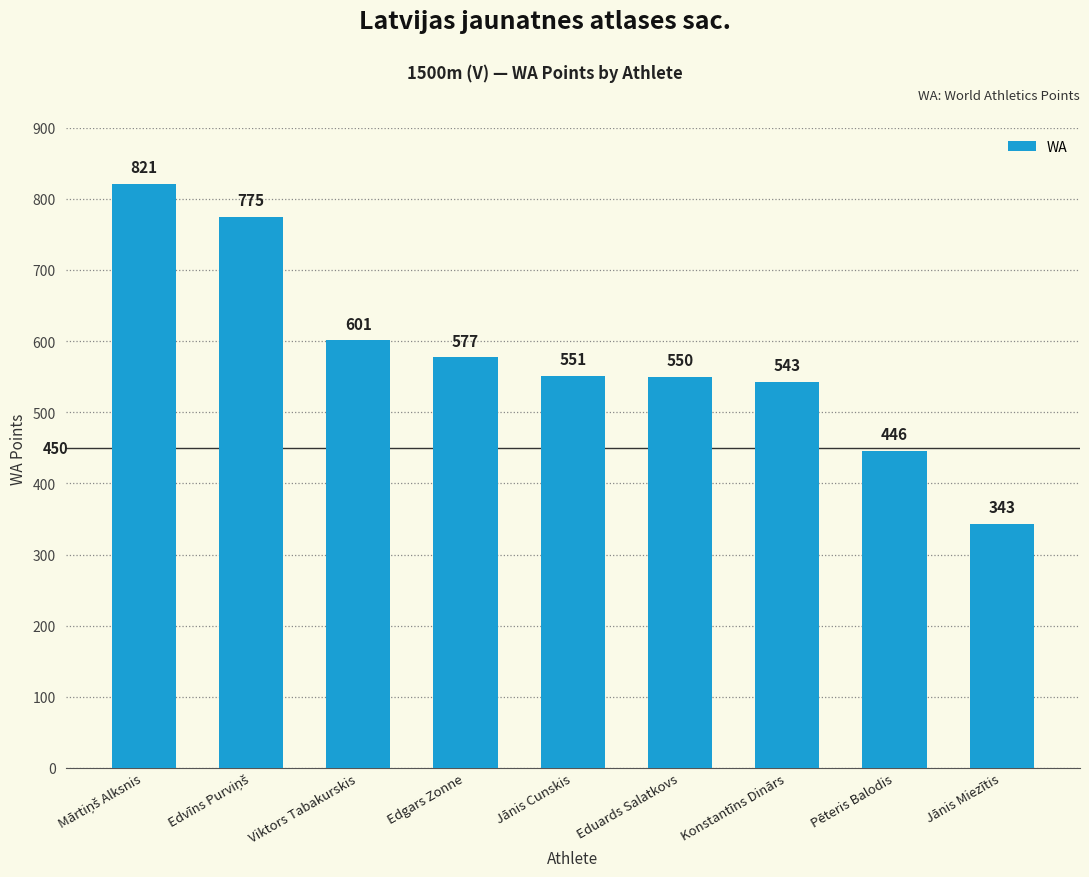

What is the value of the 8th bar from the left?

446